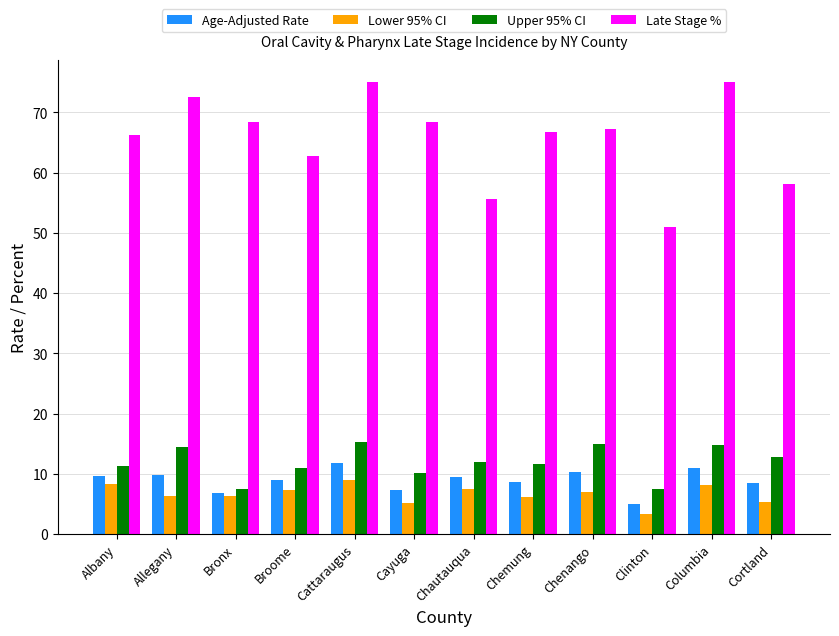

Which series has the largest range (max minus min)?

Late Stage %